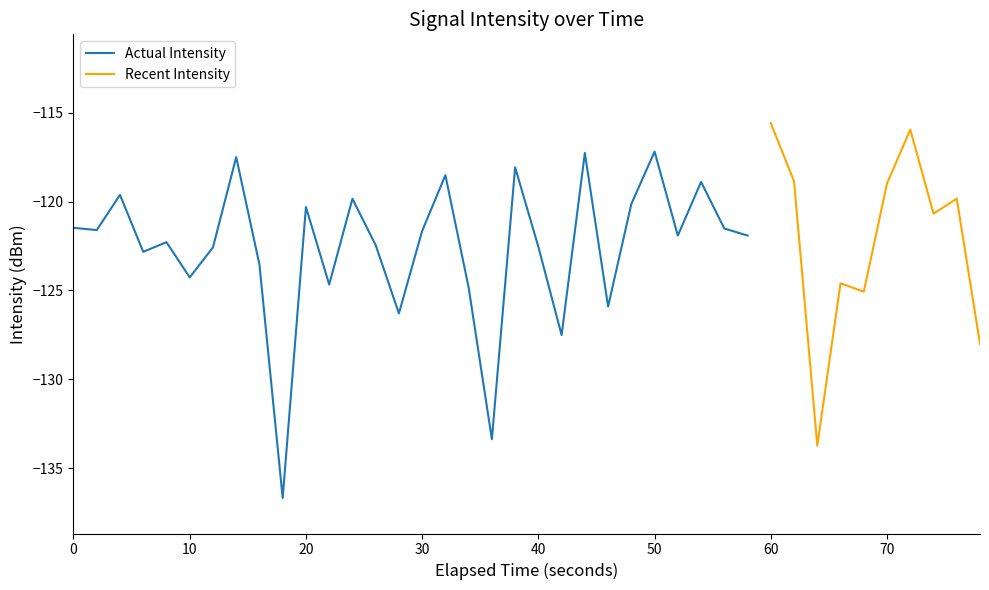

List the labels in order of value, smallest first.

9, 32, 18, 39, 21, 14, 23, 34, 17, 11, 33, 5, 8, 3, 6, 20, 13, 4, 26, 29, 15, 1, 28, 0, 37, 10, 24, 12, 38, 2, 35, 27, 31, 16, 19, 7, 22, 25, 36, 30